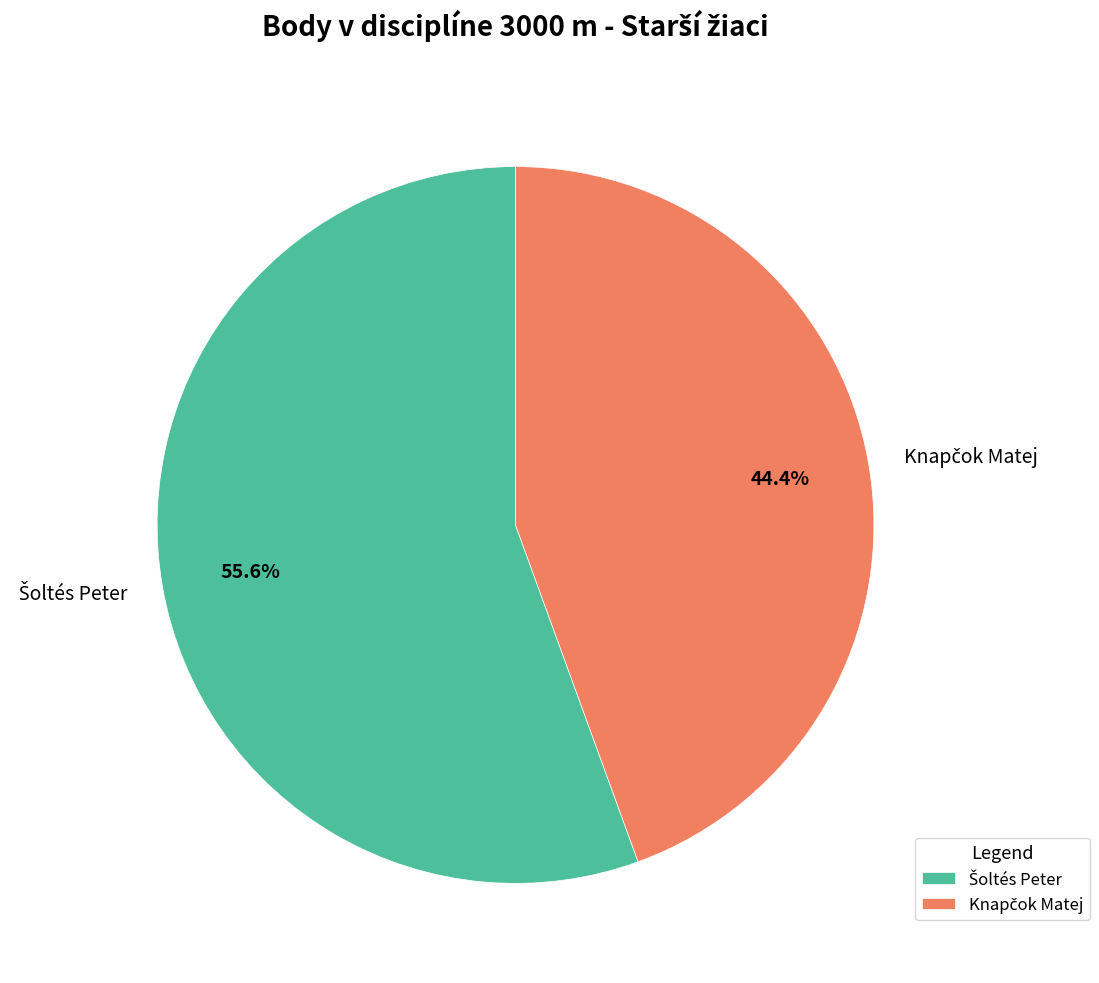

Is there any slice that represents more than half of the pie?

Yes